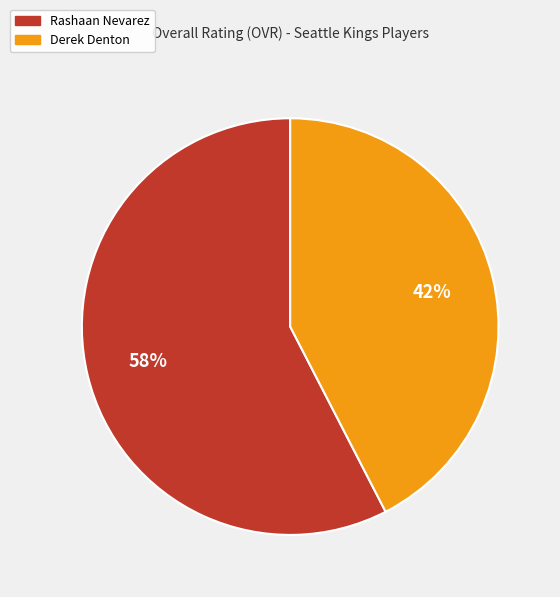

Approximately how many times larger is the value at Rashaan Nevarez compared to Derek Denton?

1.4